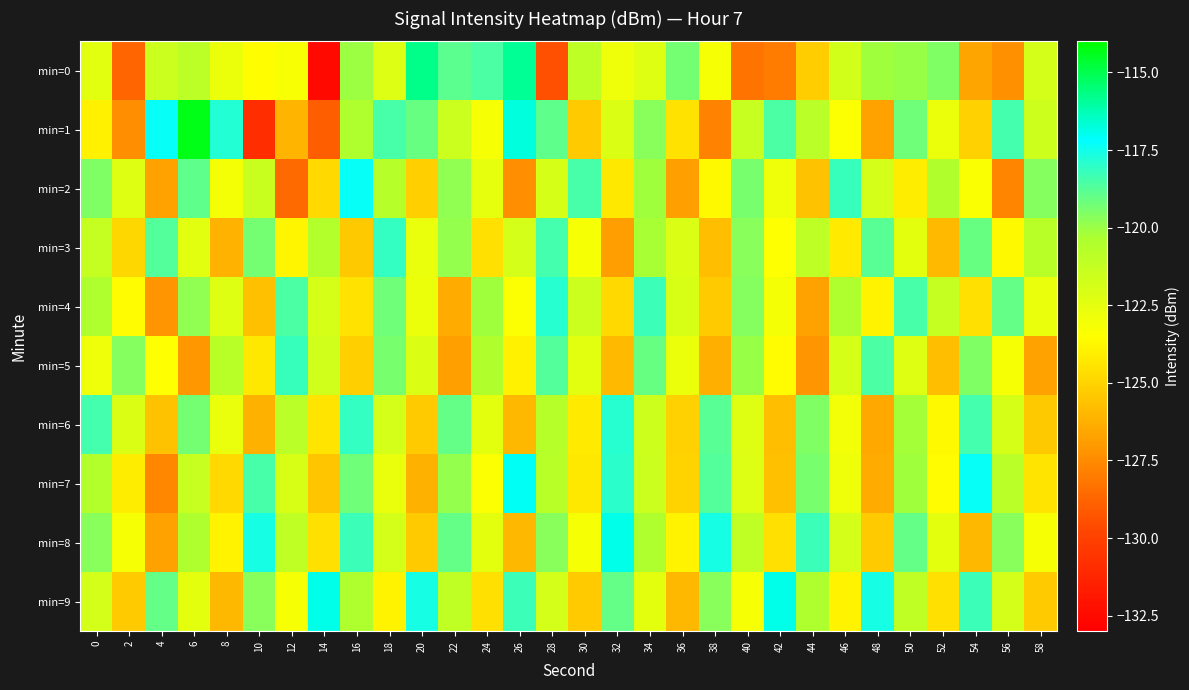

Reading left to right, transcribe all the data shown in this chart.

min=0: 0=-122.4	2=-128.8	4=-121.6	6=-120.9	8=-122.8	10=-123.5	12=-123.2	14=-132.5	16=-120.1	18=-122.2	20=-115.8	22=-118.9	24=-118.6	26=-115.9	28=-129.5	30=-121.0	32=-122.9	34=-122.3	36=-119.3	38=-123.2	40=-128.3	42=-128.0	44=-125.2	46=-121.8	48=-120.1	50=-119.9	52=-119.5	54=-126.7	56=-127.3	58=-121.8
min=1: 0=-124.0	2=-127.4	4=-117.3	6=-114.3	8=-117.9	10=-130.8	12=-126.1	14=-128.9	16=-120.4	18=-118.5	20=-119.1	22=-121.5	24=-123.2	26=-116.8	28=-118.9	30=-125.3	32=-122.1	34=-119.7	36=-124.5	38=-127.8	40=-121.3	42=-118.6	44=-120.9	46=-123.4	48=-126.7	50=-119.2	52=-122.8	54=-125.1	56=-118.4	58=-121.6
min=2: 0=-119.5	2=-122.3	4=-126.7	6=-118.9	8=-123.1	10=-121.4	12=-128.6	14=-124.8	16=-117.3	18=-120.7	20=-125.2	22=-119.8	24=-122.6	26=-127.4	28=-121.9	30=-118.5	32=-124.3	34=-120.1	36=-126.8	38=-123.7	40=-119.4	42=-122.9	44=-125.6	46=-118.2	48=-121.8	50=-124.1	52=-120.5	54=-123.3	56=-127.7	58=-119.6
min=3: 0=-121.2	2=-124.9	4=-118.7	6=-122.4	8=-126.1	10=-119.3	12=-123.8	14=-120.6	16=-125.4	18=-118.1	20=-122.7	22=-119.9	24=-124.6	26=-121.8	28=-118.4	30=-123.2	32=-126.9	34=-120.3	36=-122.1	38=-125.8	40=-119.7	42=-123.5	44=-121.0	46=-124.2	48=-118.8	50=-122.5	52=-125.9	54=-119.1	56=-123.7	58=-120.8
min=4: 0=-120.4	2=-123.6	4=-127.2	6=-119.8	8=-122.3	10=-125.7	12=-118.6	14=-121.9	16=-124.5	18=-119.2	20=-122.8	22=-126.4	24=-120.1	26=-123.4	28=-117.9	30=-121.5	32=-124.8	34=-118.3	36=-122.0	38=-125.3	40=-119.6	42=-123.1	44=-126.7	46=-120.4	48=-123.9	50=-118.5	52=-121.2	54=-124.6	56=-119.0	58=-122.7
min=5: 0=-122.9	2=-119.6	4=-123.5	6=-127.1	8=-120.8	10=-124.3	12=-118.2	14=-121.7	16=-125.2	18=-119.4	20=-122.1	22=-126.8	24=-120.5	26=-124.0	28=-118.7	30=-122.4	32=-125.9	34=-119.1	36=-122.8	38=-126.3	40=-120.0	42=-123.6	44=-127.2	46=-121.9	48=-118.6	50=-122.3	52=-125.8	54=-119.5	56=-123.2	58=-126.7
min=6: 0=-118.4	2=-122.1	4=-125.6	6=-119.3	8=-122.7	10=-126.2	12=-120.9	14=-124.4	16=-118.1	18=-121.8	20=-125.3	22=-119.0	24=-122.5	26=-126.0	28=-120.7	30=-124.2	32=-117.9	34=-121.6	36=-125.1	38=-118.8	40=-122.3	42=-125.8	44=-119.5	46=-123.0	48=-126.5	50=-120.2	52=-123.7	54=-118.4	56=-121.9	58=-125.4
min=7: 0=-120.6	2=-124.1	4=-127.6	6=-121.3	8=-124.8	10=-118.5	12=-122.0	14=-125.5	16=-119.2	18=-122.7	20=-126.2	22=-119.9	24=-123.4	26=-117.1	28=-120.8	30=-124.3	32=-118.0	34=-121.5	36=-125.0	38=-118.7	40=-122.2	42=-125.7	44=-119.4	46=-122.9	48=-126.4	50=-120.1	52=-123.6	54=-117.3	56=-120.9	58=-124.4
min=8: 0=-119.7	2=-123.2	4=-126.7	6=-120.4	8=-123.9	10=-117.6	12=-121.1	14=-124.6	16=-118.3	18=-121.8	20=-125.3	22=-119.0	24=-122.5	26=-126.0	28=-119.7	30=-123.2	32=-116.9	34=-120.4	36=-123.9	38=-117.6	40=-121.1	42=-124.6	44=-118.3	46=-121.8	48=-125.3	50=-119.0	52=-122.5	54=-126.0	56=-119.7	58=-123.2
min=9: 0=-121.8	2=-125.3	4=-119.0	6=-122.5	8=-126.0	10=-119.7	12=-123.2	14=-116.9	16=-120.4	18=-123.9	20=-117.6	22=-121.1	24=-124.6	26=-118.3	28=-121.8	30=-125.3	32=-119.0	34=-122.5	36=-126.0	38=-119.7	40=-123.2	42=-116.9	44=-120.4	46=-123.9	48=-117.6	50=-121.1	52=-124.6	54=-118.3	56=-121.8	58=-125.3